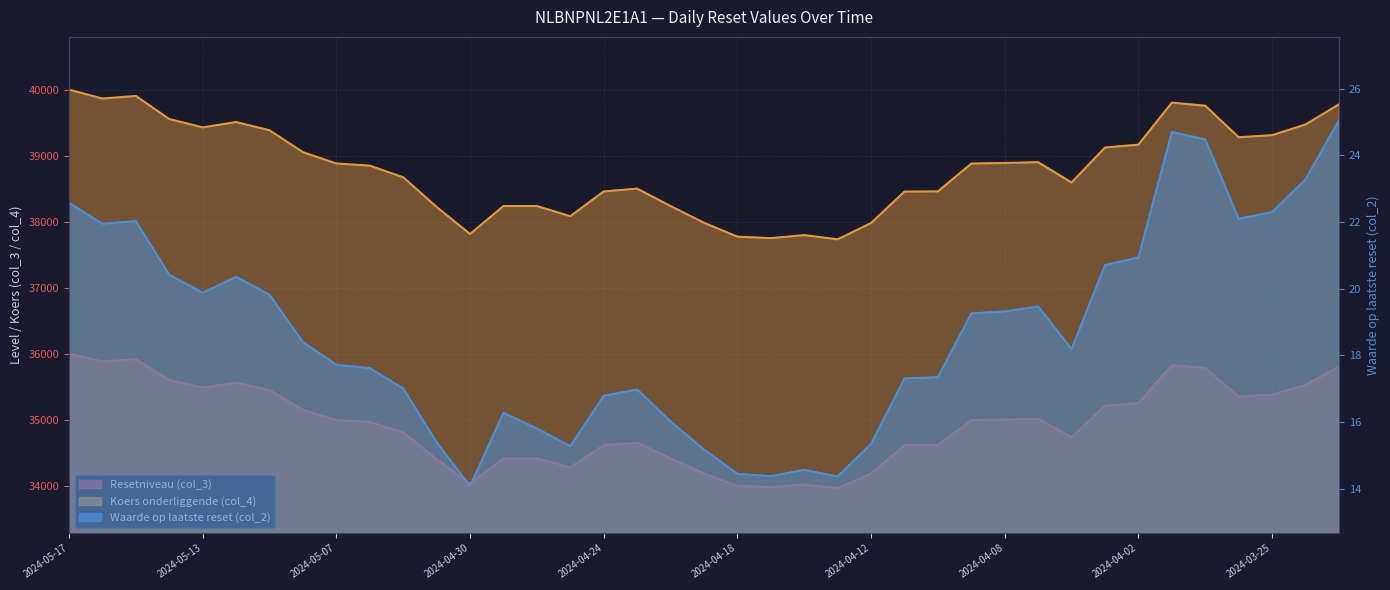

The value of Waarde op laatste reset (col_2) at 2024-05-13 is 19.9. True or false?

True